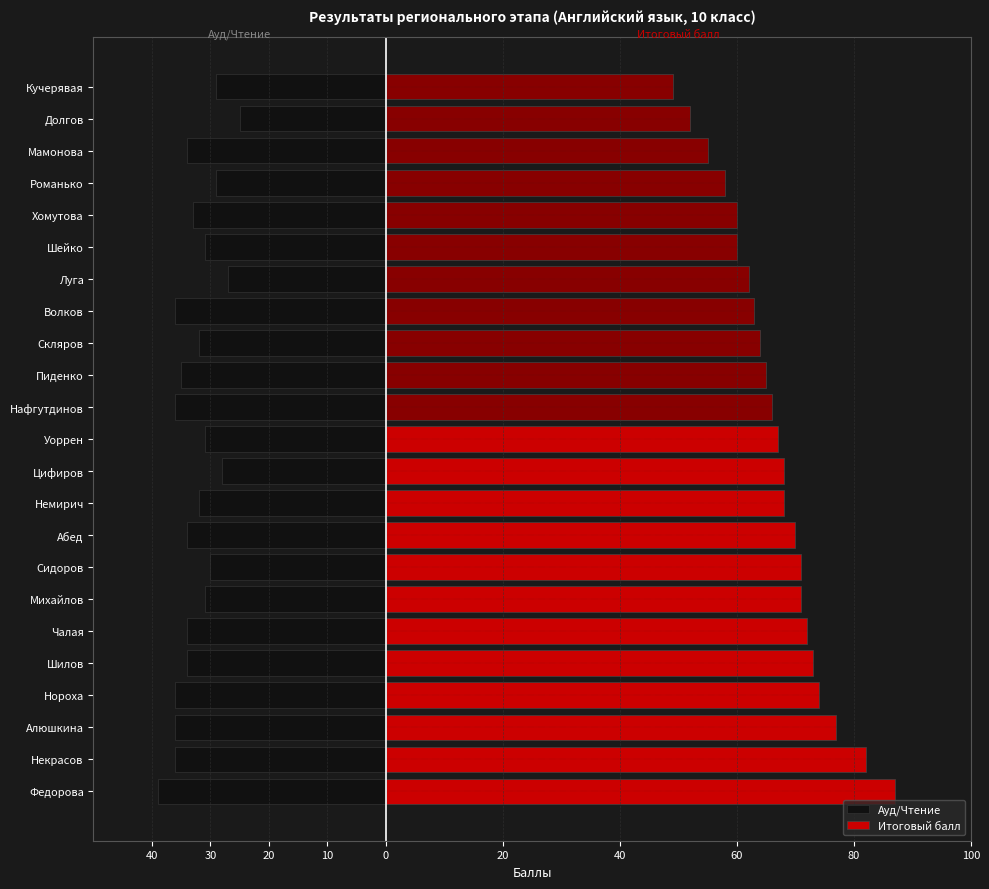

At Мамонова, list the series in order from largest to smallest.

Итоговый балл, Ауд/Чтение